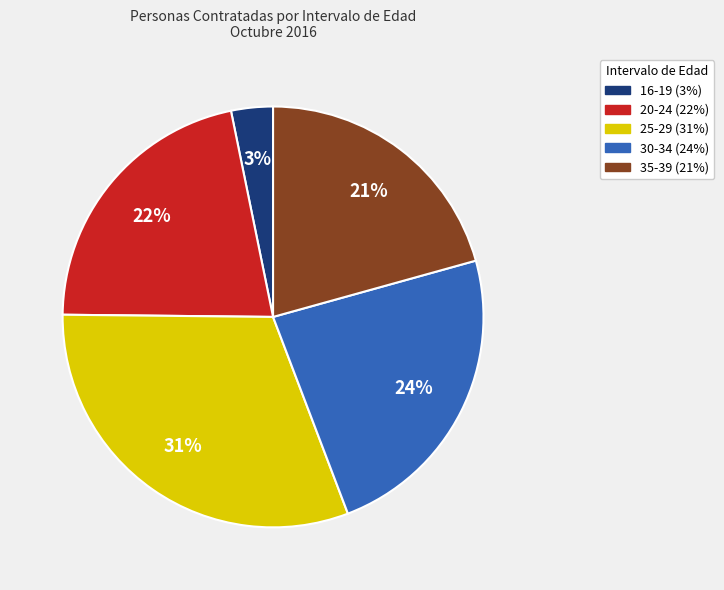

Is there a majority slice in this chart?

No